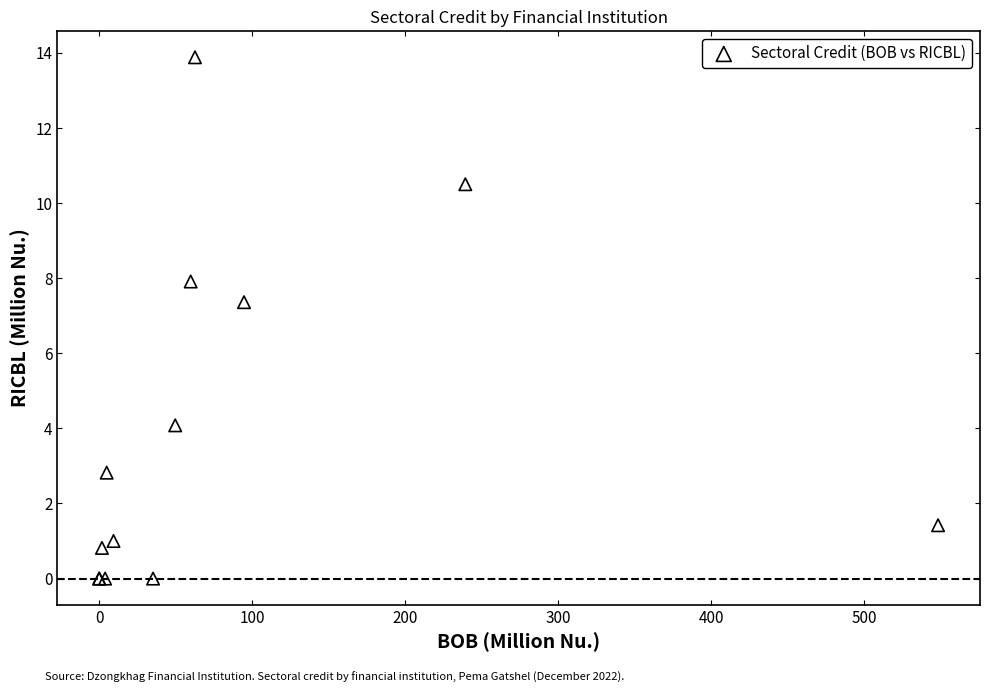

What Y value in the scatter plot is closest to 6?

7.4